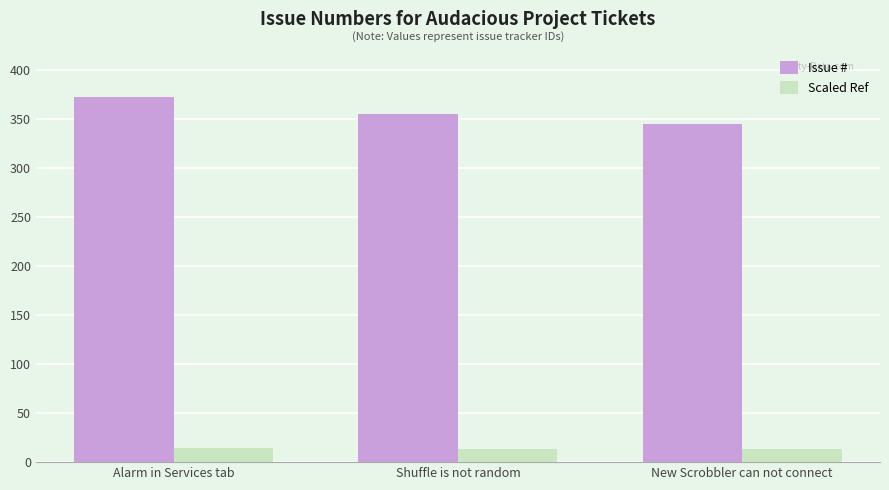

The value of Scaled Ref at Shuffle is not random is 13.5. True or false?

True